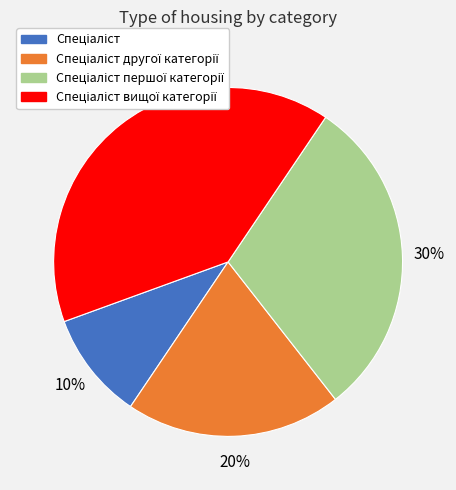

To the nearest percent, what is the average slice percentage?

25%